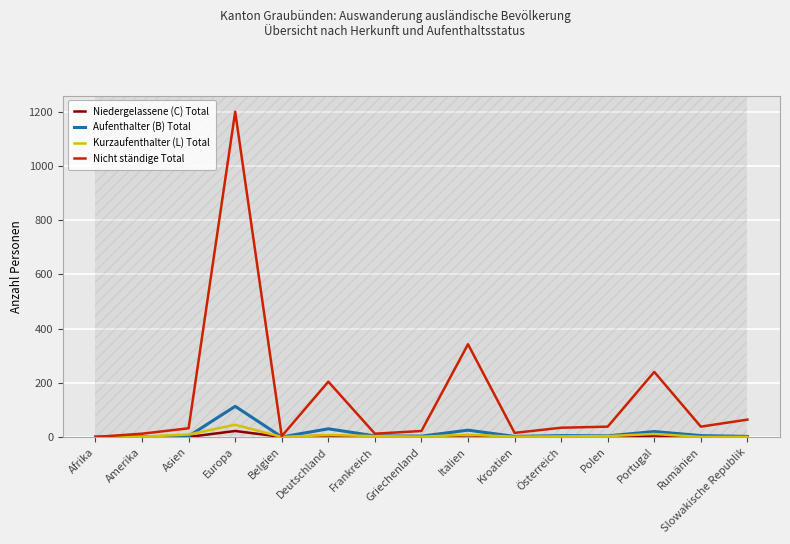

True or false: Nicht ständige Total has a value of 398 at Europa.

False